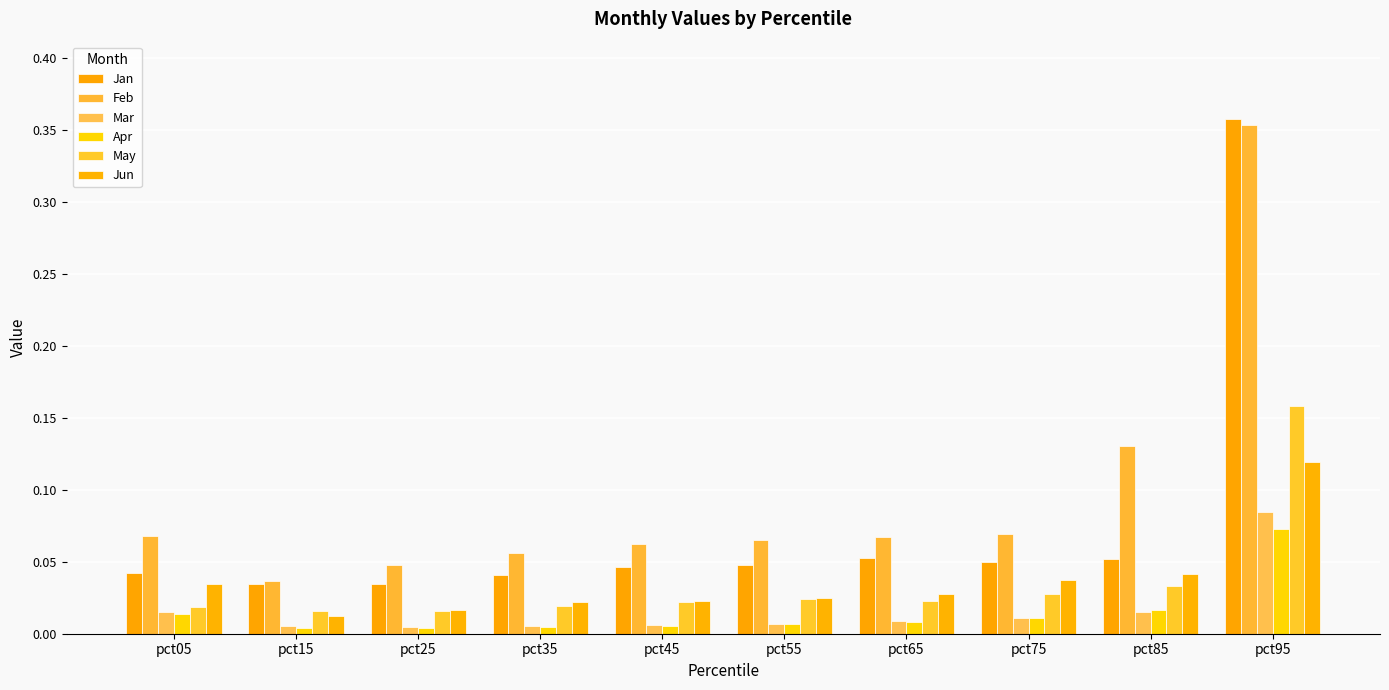

At which category is the sum across all series the highest?

pct95